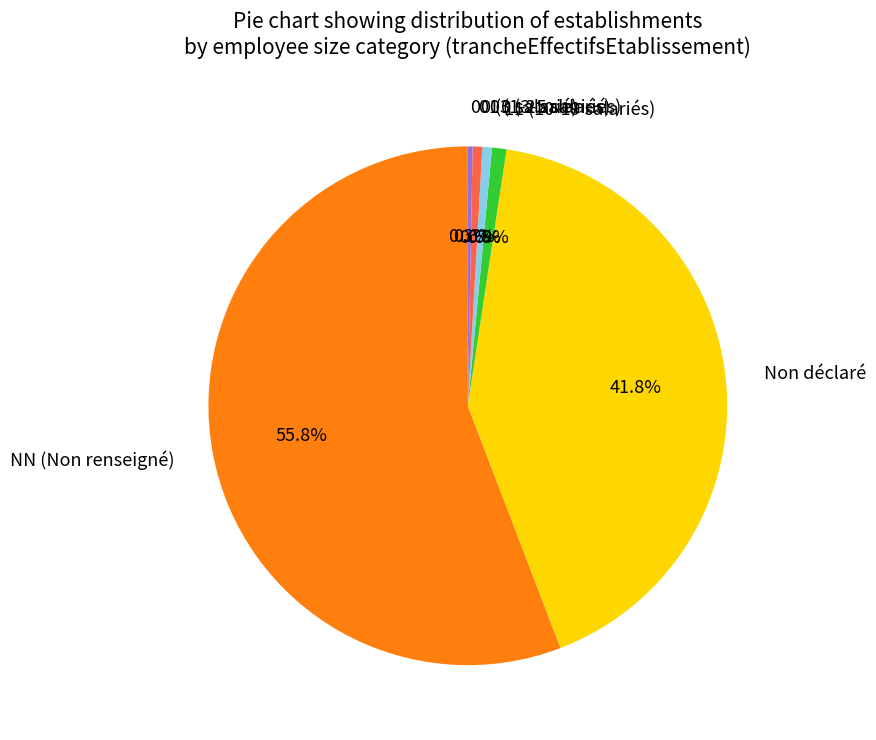

Does any single category account for the majority?

Yes